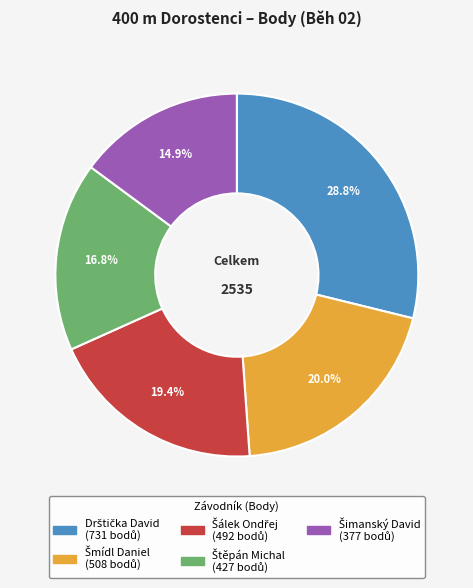

Does any single category account for the majority?

No